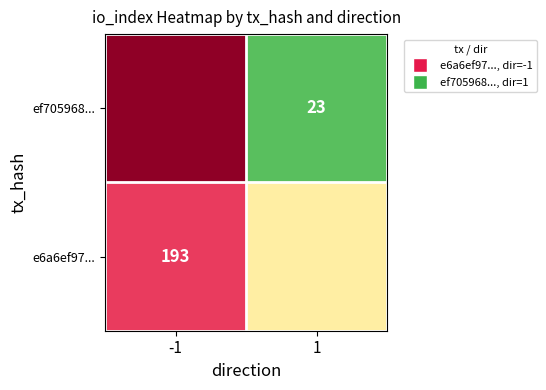

Between -1 and 1, which is larger?

-1